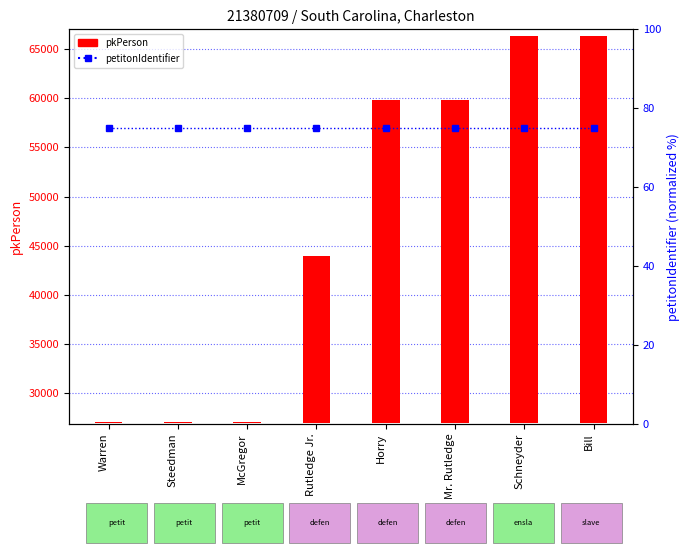

Does the chart contain stacked bars?

No